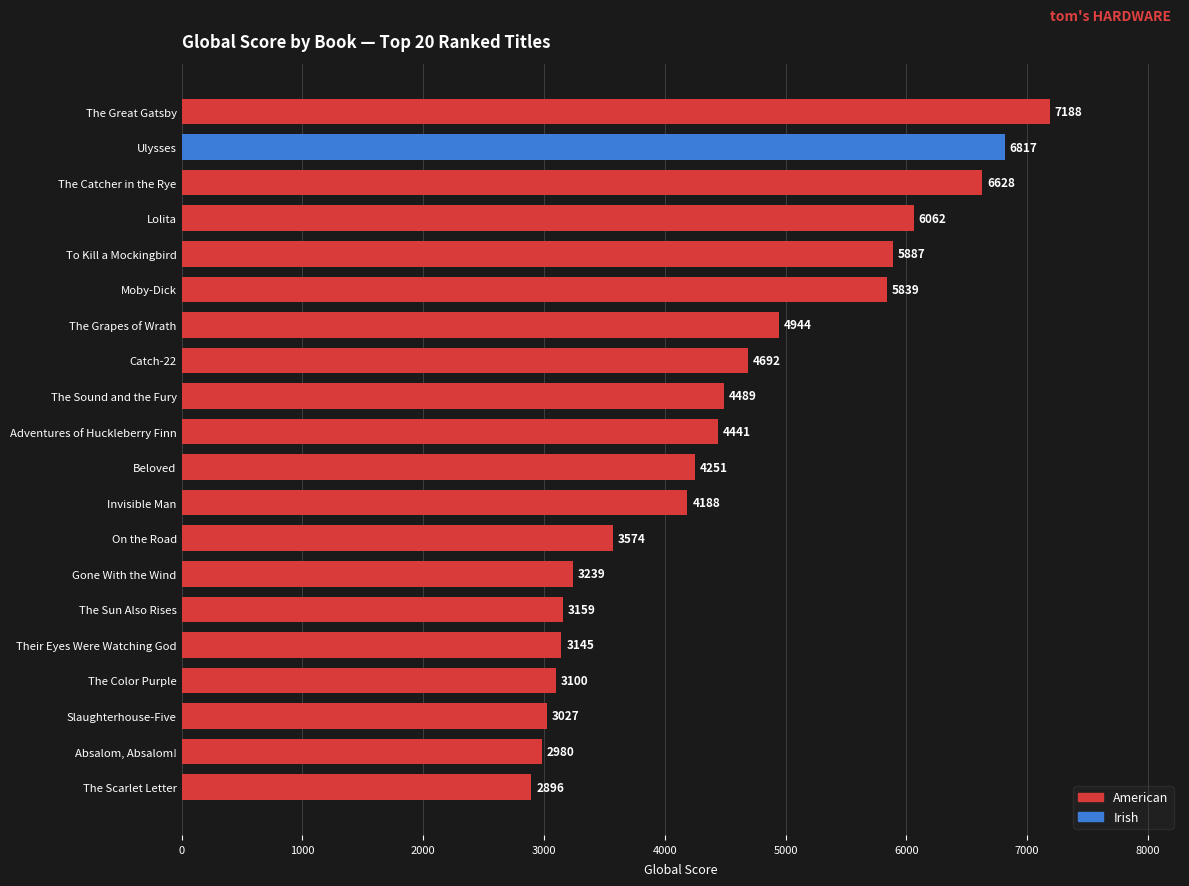

Which category has the highest value across all series?

The Great Gatsby